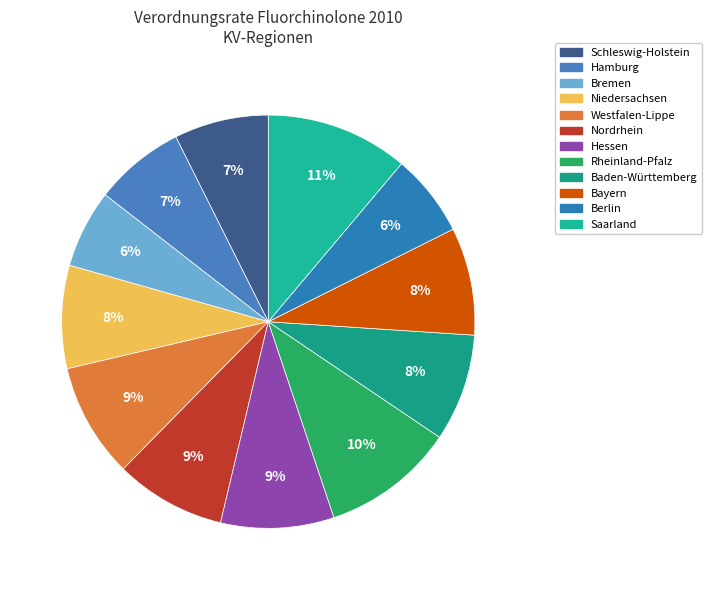

Is Bremen the majority of the pie?

No